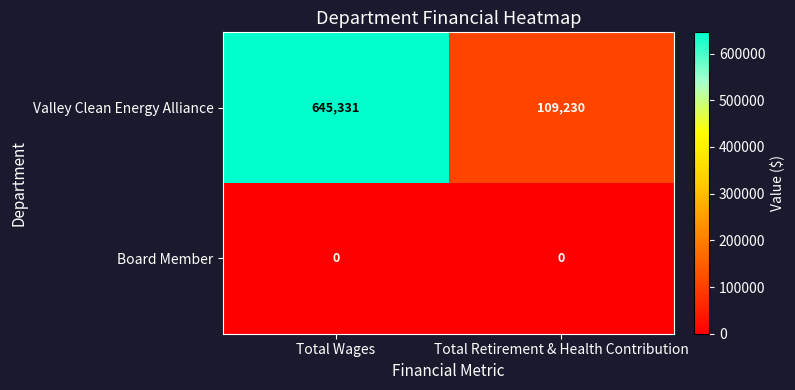

What is the difference between the maximum and minimum values in the Valley Clean Energy Alliance series?

536101